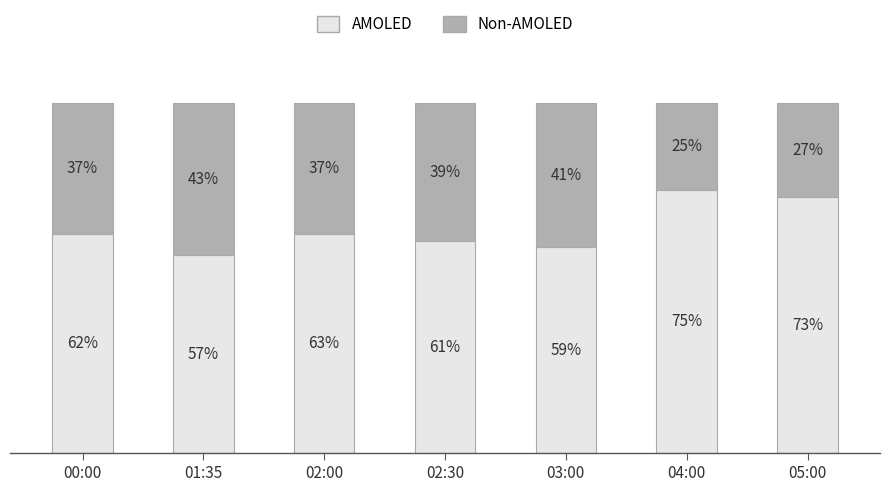

What value does the AMOLED series have at 04:00?

75.3